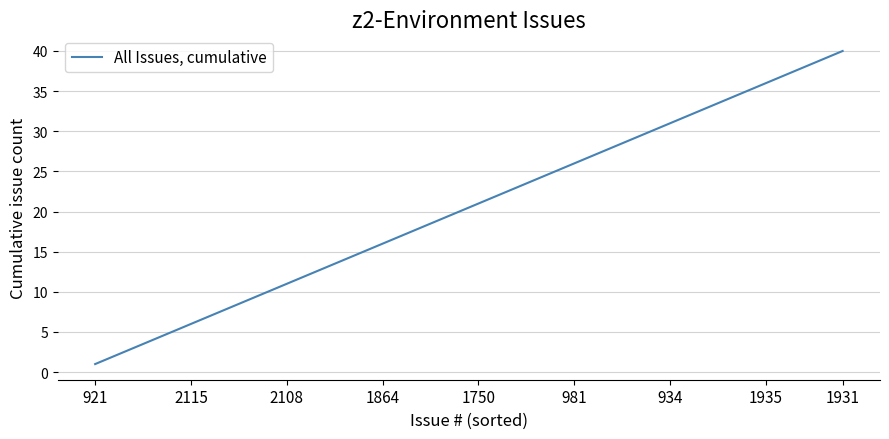

What is the maximum value shown in the chart?

40